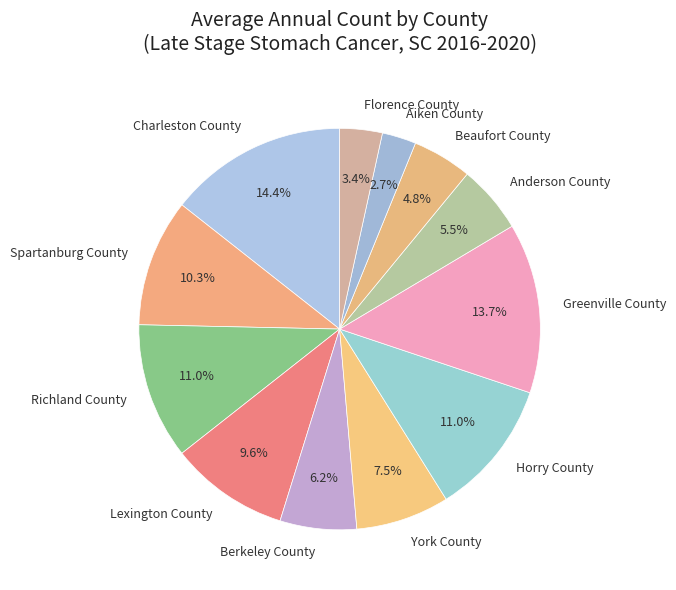

Which category has the smallest portion of the pie?

Aiken County